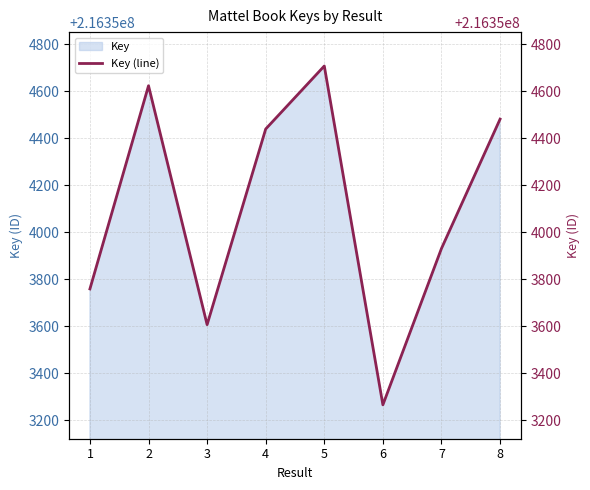

List the labels in order of Key value, smallest first.

6, 3, 1, 7, 4, 8, 2, 5